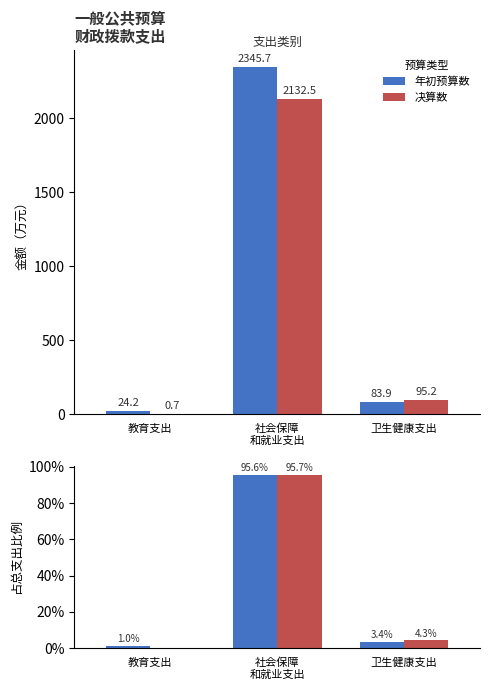

Reading right to left, extract all data points from this chart.

年初预算数: 3.4	95.6	1.0
决算数: 4.3	95.7	0.0